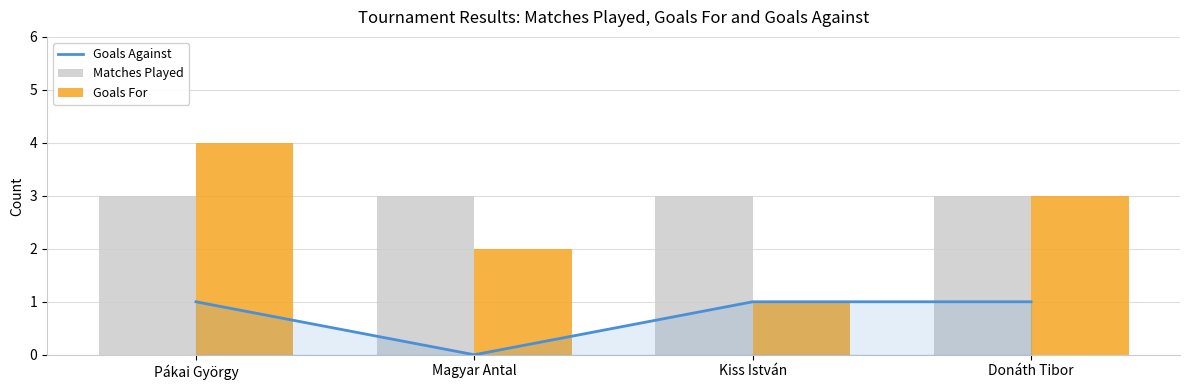

Reading left to right, what are all the values shown in this chart?

Goals Against: 1	0	1	1
Matches Played: 3	3	3	3
Goals For: 4	2	1	3